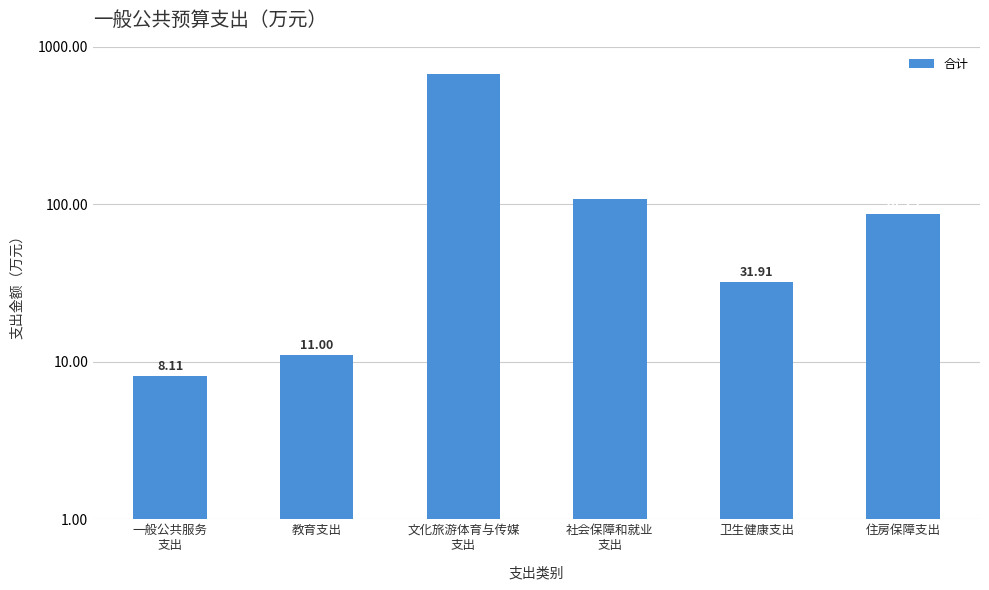

Reading left to right, transcribe all the data shown in this chart.

一般公共服务
支出=8.1	教育支出=11.0	文化旅游体育与传媒
支出=671.8	社会保障和就业
支出=108.1	卫生健康支出=31.9	住房保障支出=87.3